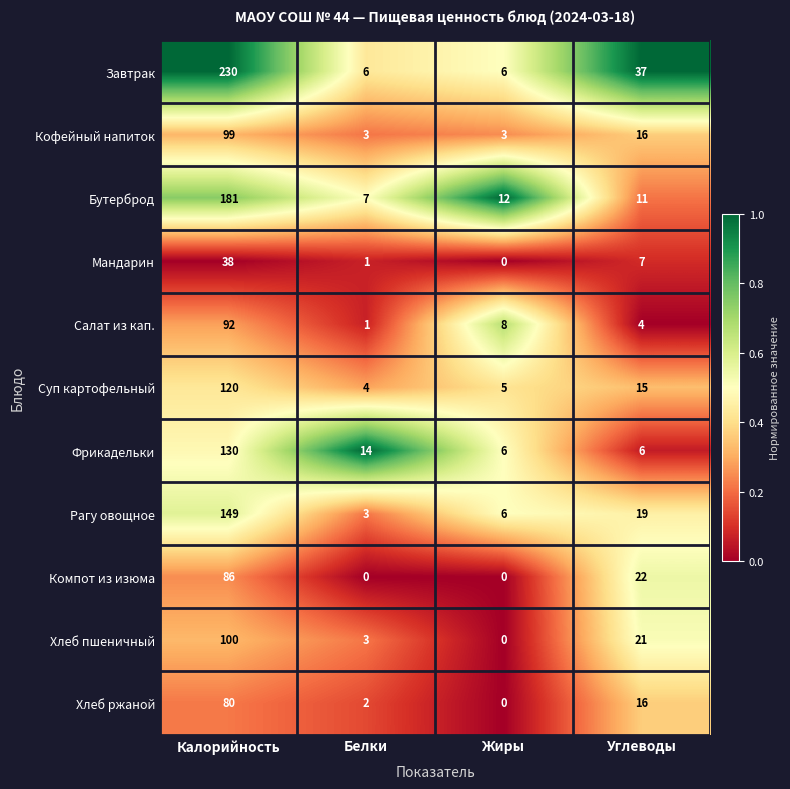

At which category is the sum across all series the highest?

Калорийность